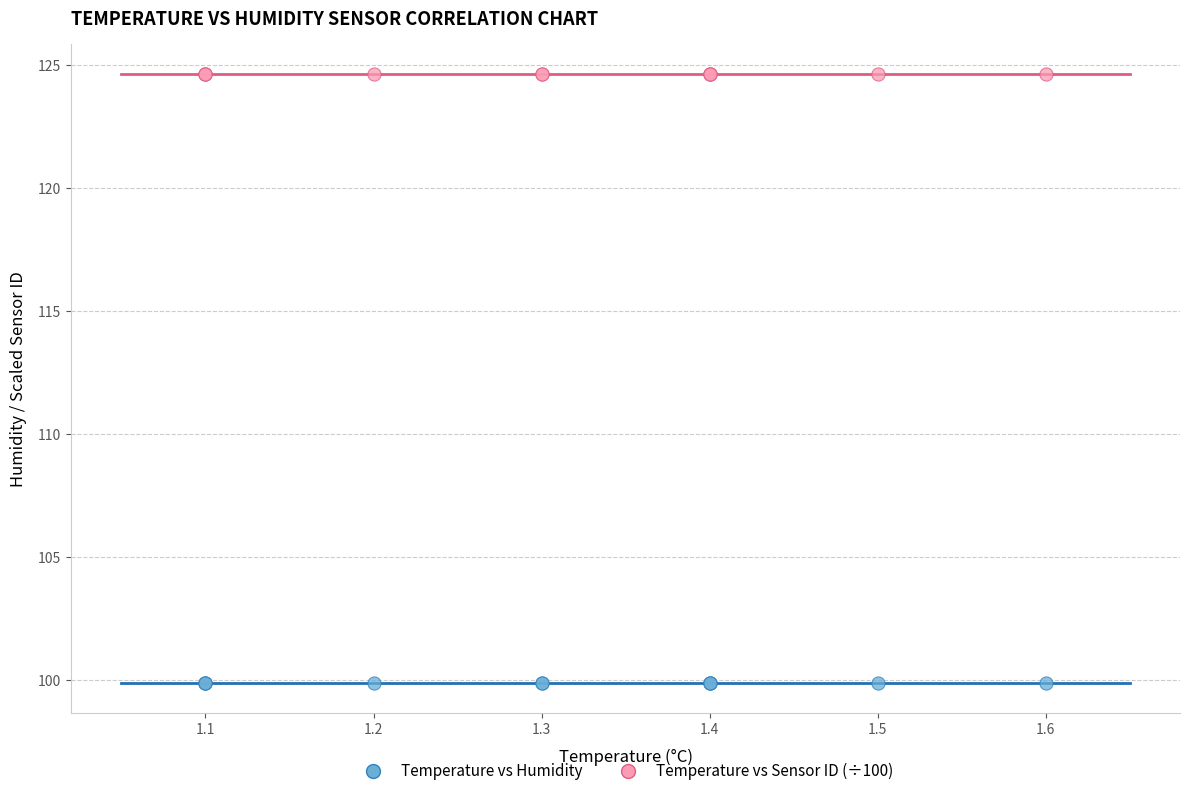

Which series contains the highest Y value?

Temperature vs Sensor ID (÷100)